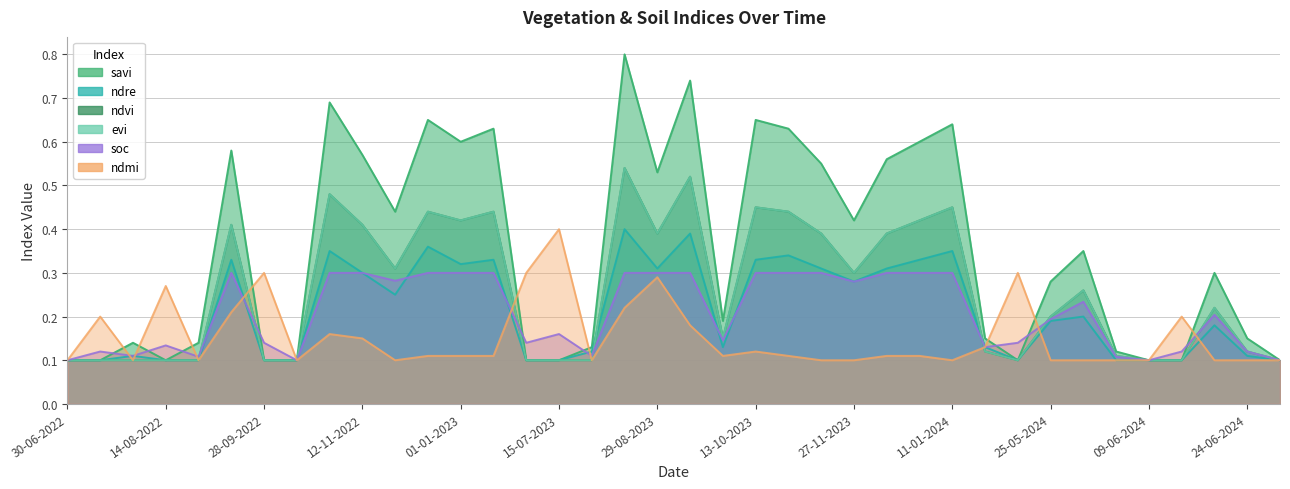

The ndmi series shows 0.1 at 15-07-2023. True or false?

False